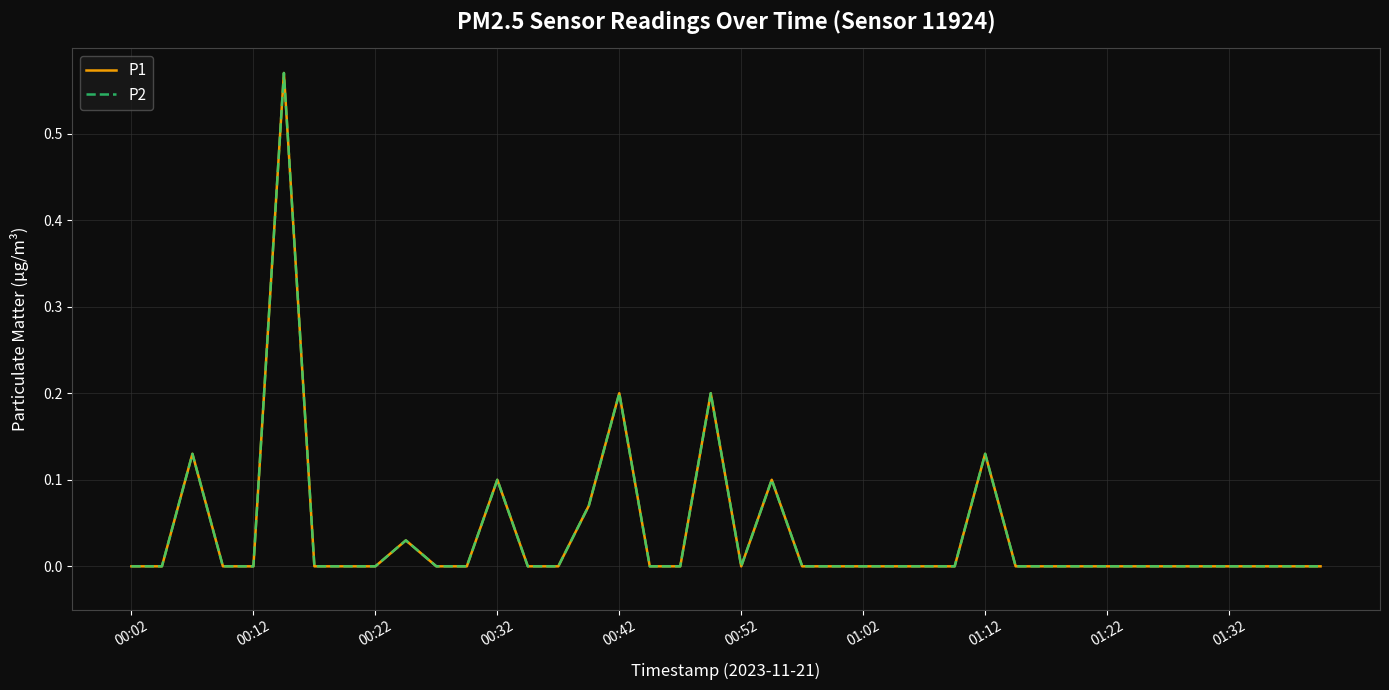

Which series has the largest total across all categories?

P1